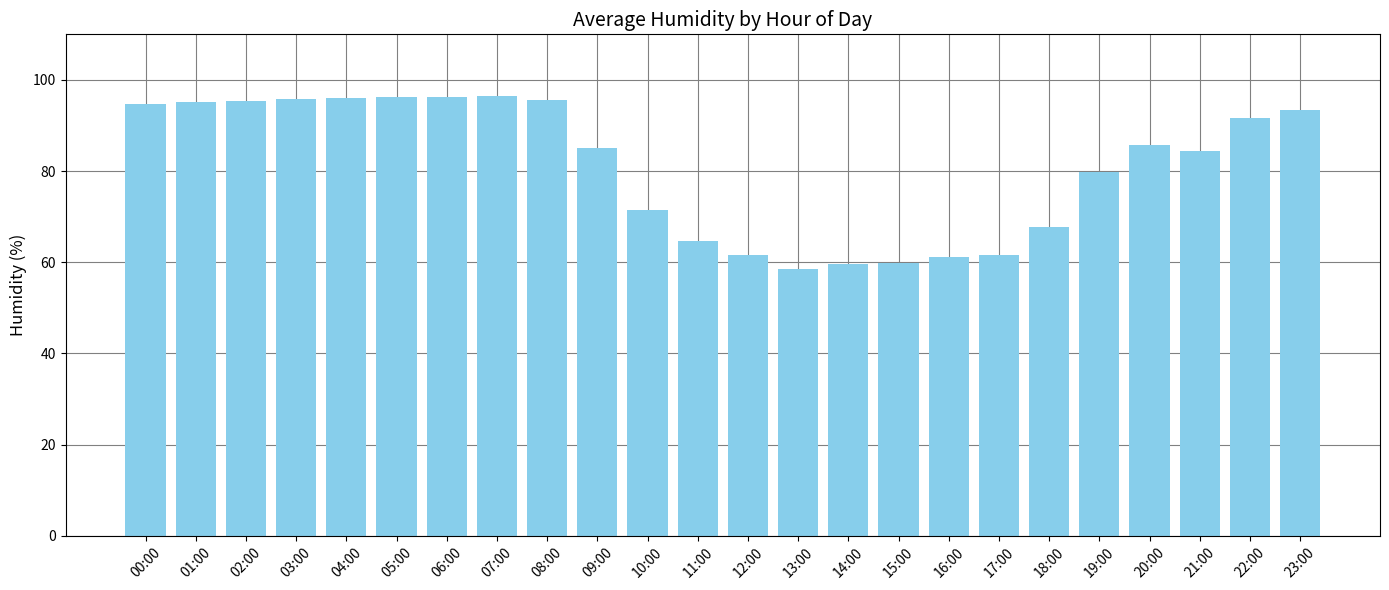

What is the ratio of the value at 20:00 to the value at 13:00?

1.5